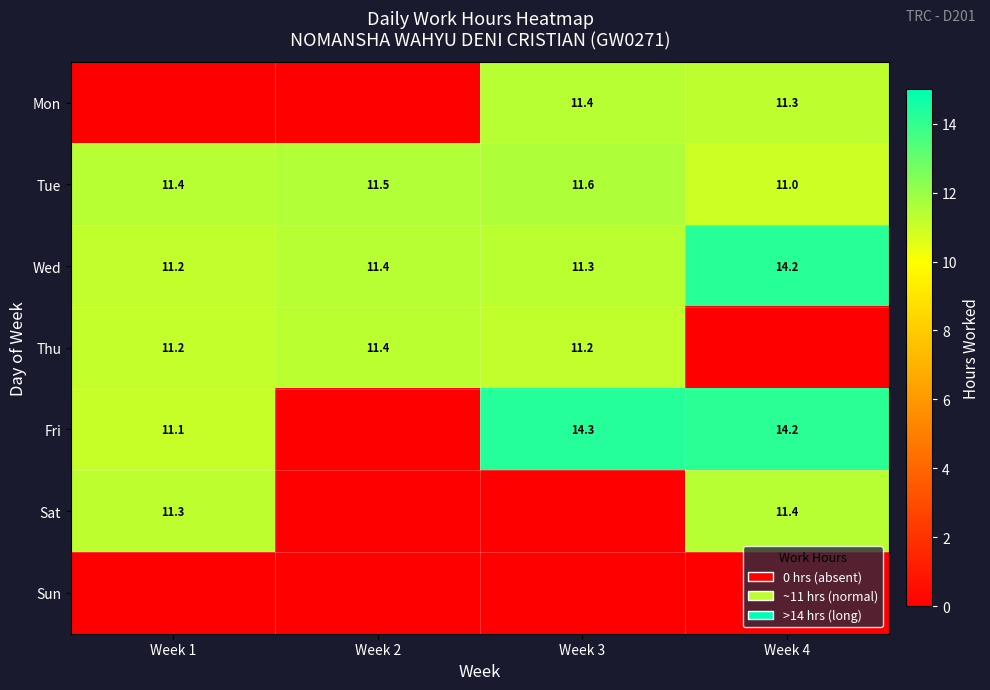

At which category is the sum across all series the highest?

Week 4